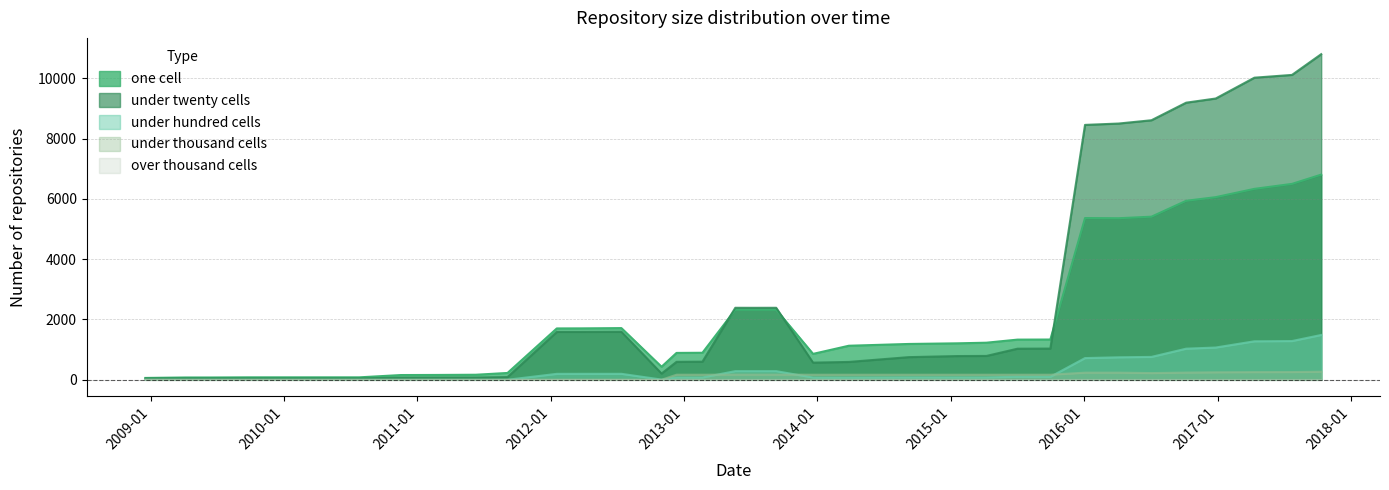

What is the highest value of the under thousand cells series?

267